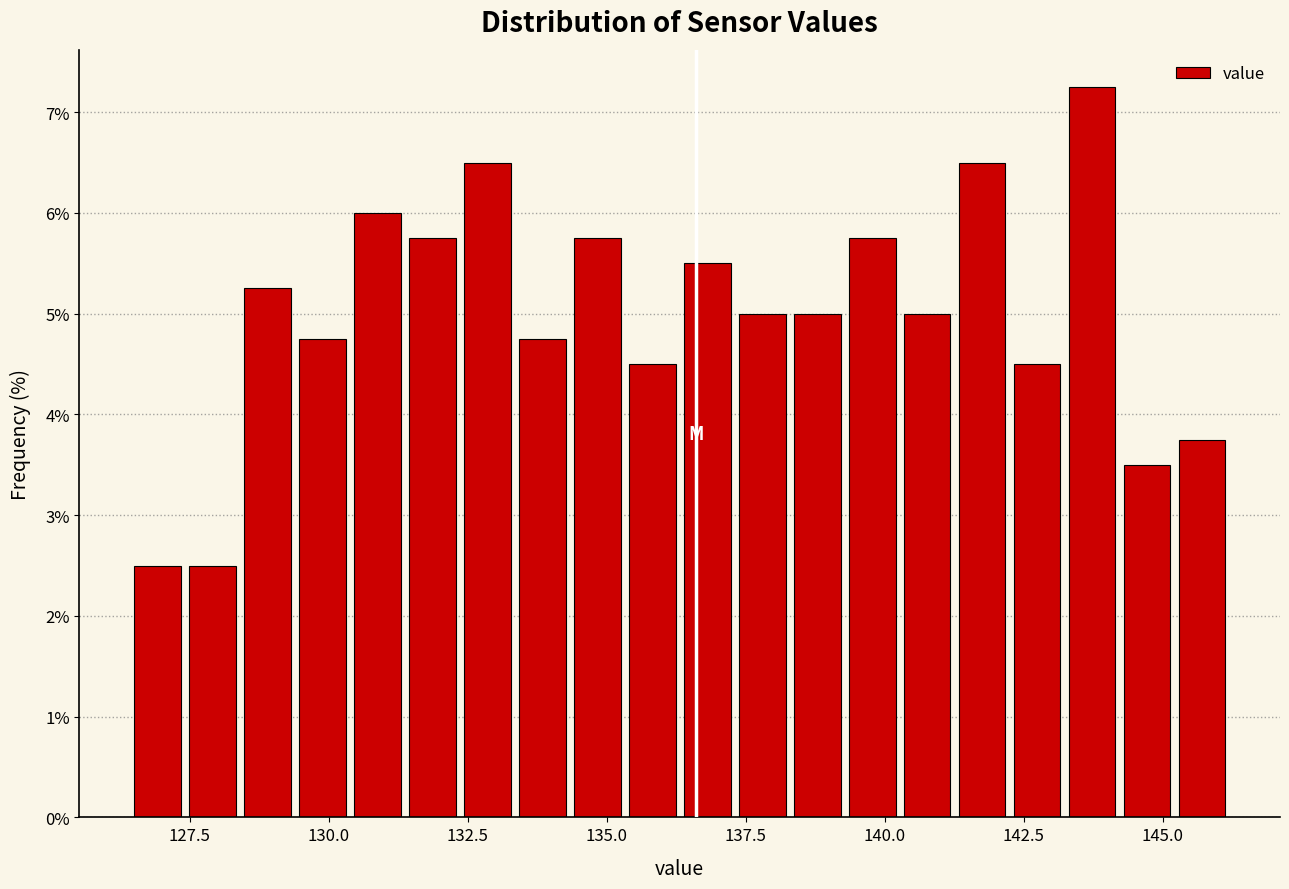

Around what value on the x-axis is the tallest bar? Give the approximate position of its centre, as read against the axis.

143.5